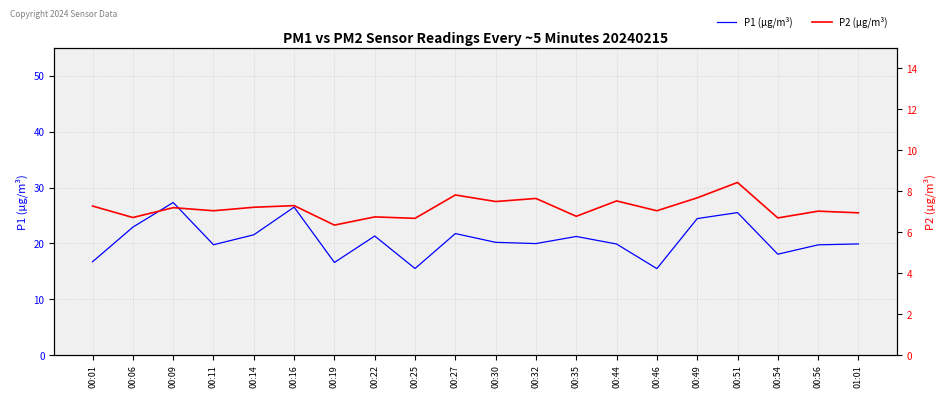

What are all the series names shown in the legend?

P1 (µg/m³), P2 (µg/m³)